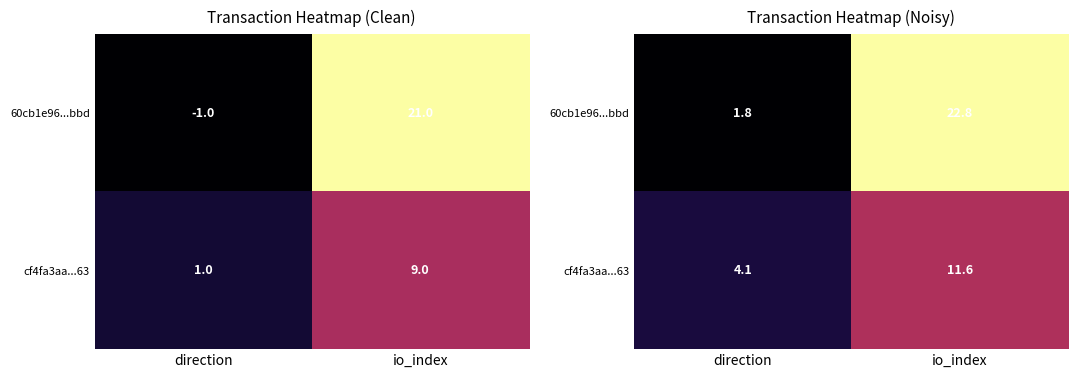

Is the value of 60cb1e96...bbd at io_index greater than the value of cf4fa3aa...63 at io_index?

Yes